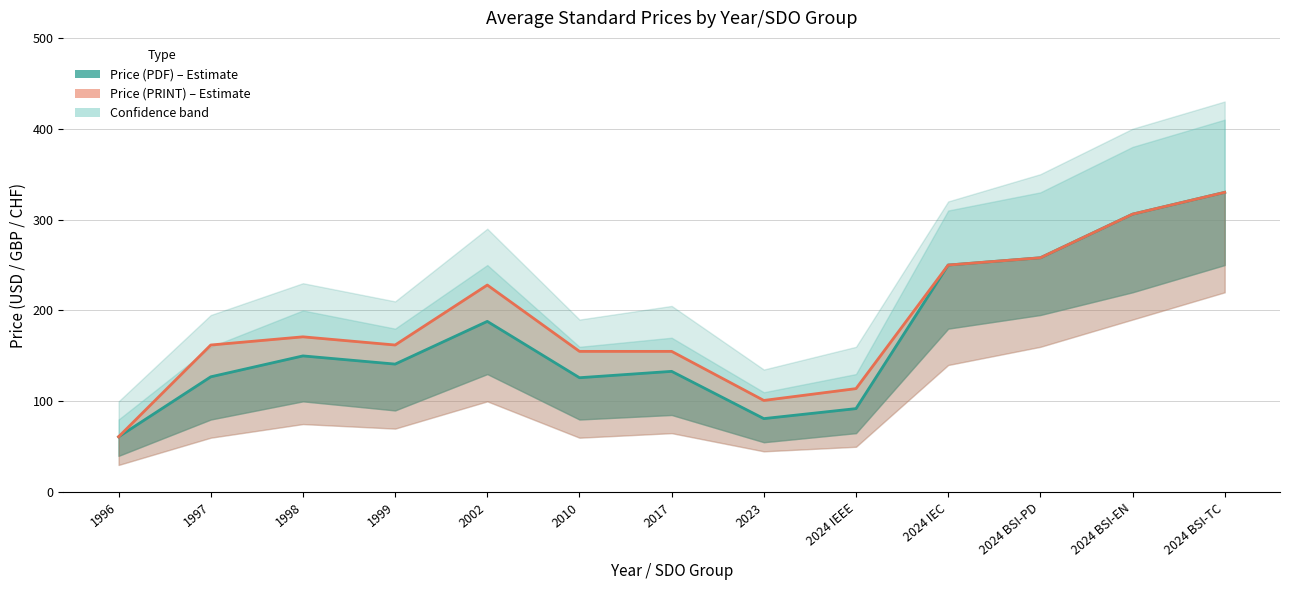

Is it true that Price (PDF) equals 253 at 1998?

False